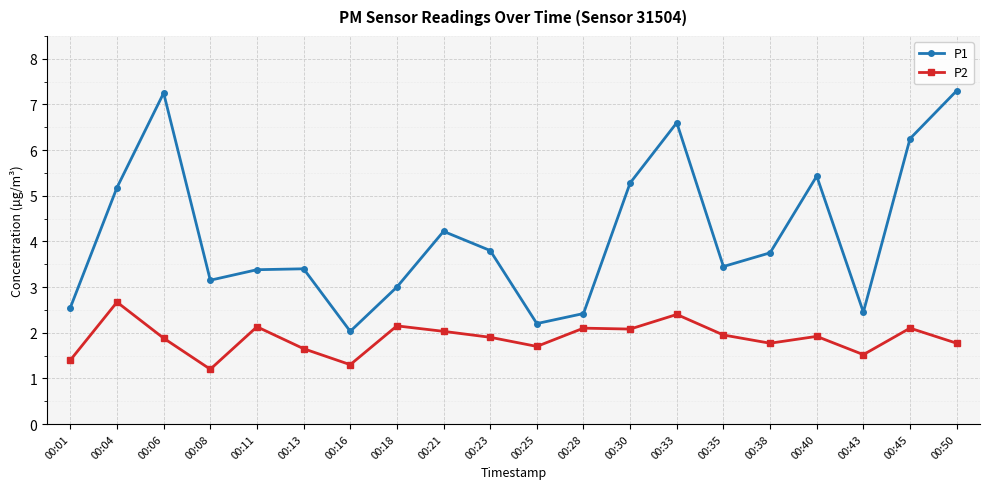

At 00:50, list the series in order from largest to smallest.

P1, P2